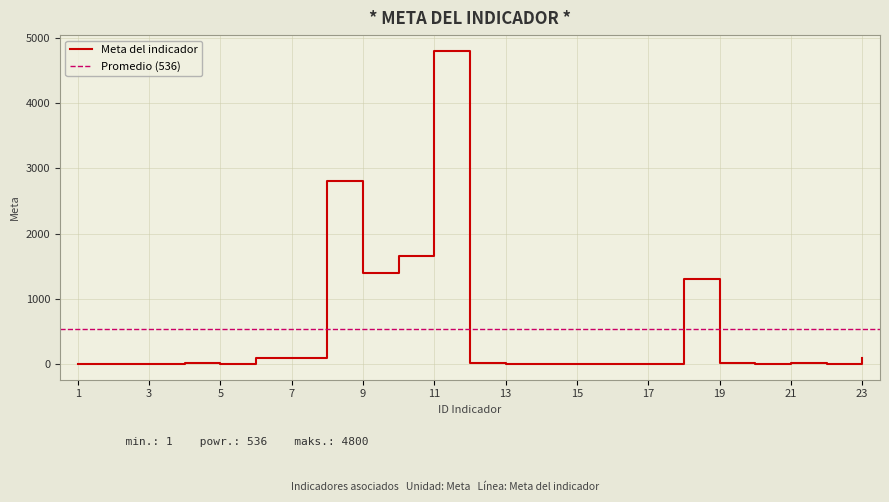

At which label does the data first exceed 12?

4